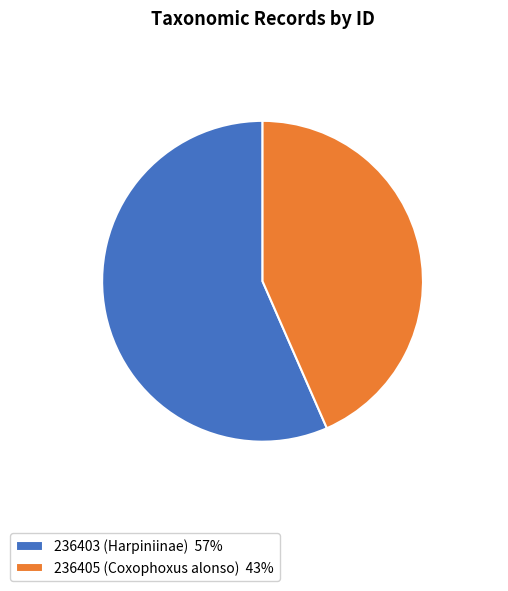

Which slice represents more than half of the pie?

236403 (Harpiniinae)